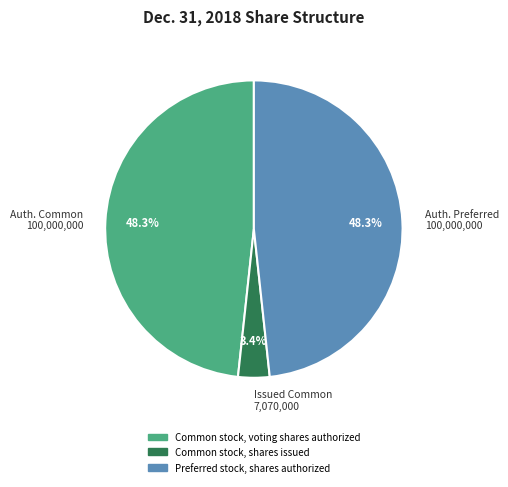

Does any single category account for the majority?

No